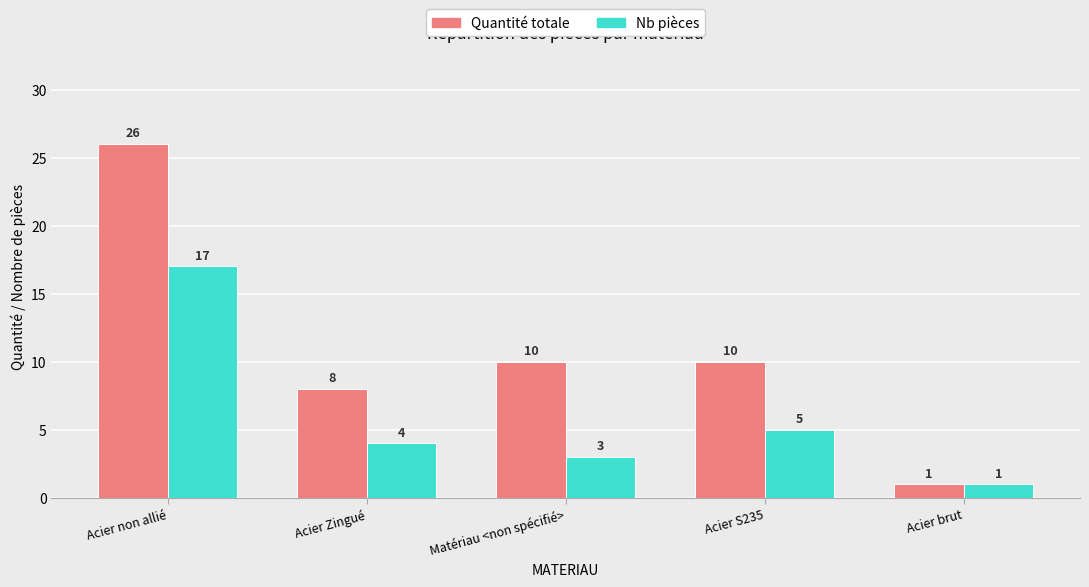

What is the highest value of the Quantité totale series?

26